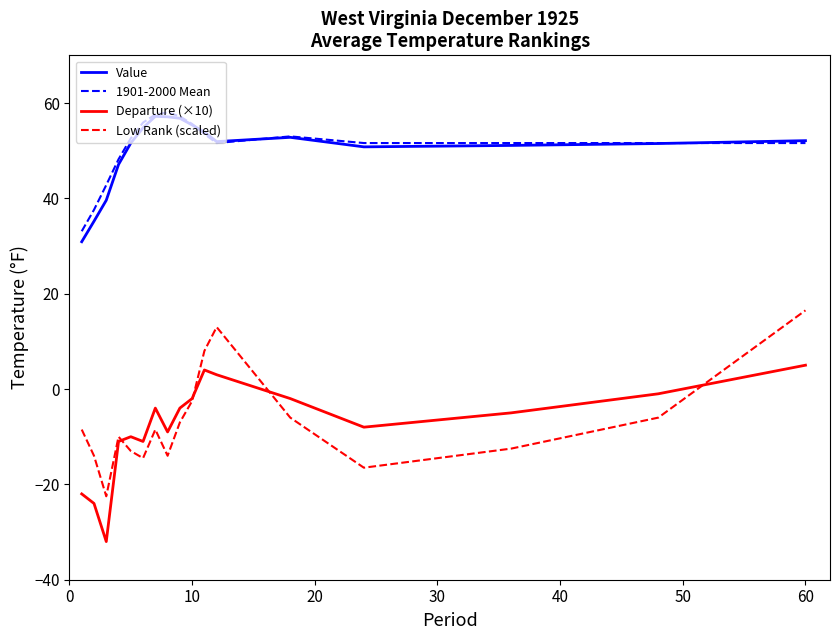

How many categories are shown in the chart?

17